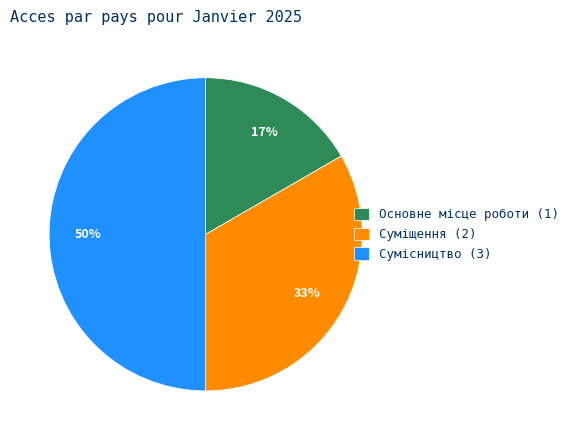

To the nearest percent, what is the difference between the largest and smallest slice percentages?

33%